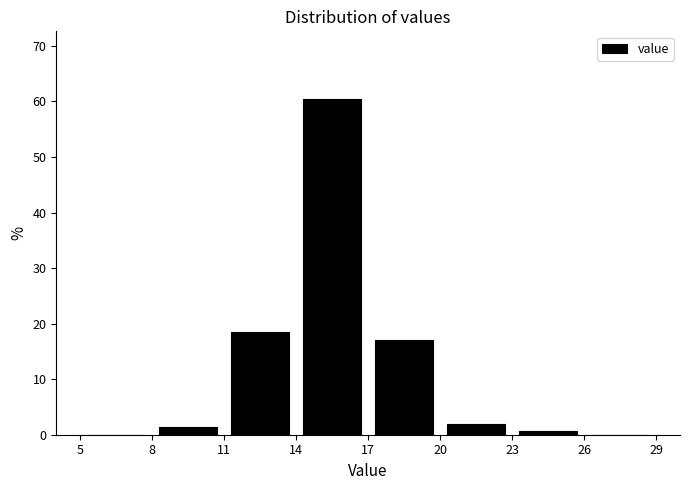

Reading left to right, transcribe this chart: for each bar, give the range it covers on the x-axis and its height. The values are not printed on the chart, so give them approximately, as read against the axis.

5 to 8: 0
8 to 11: 1
11 to 14: 18
14 to 17: 61
17 to 20: 17
20 to 23: 2
23 to 26: under 1
26 to 29: 0